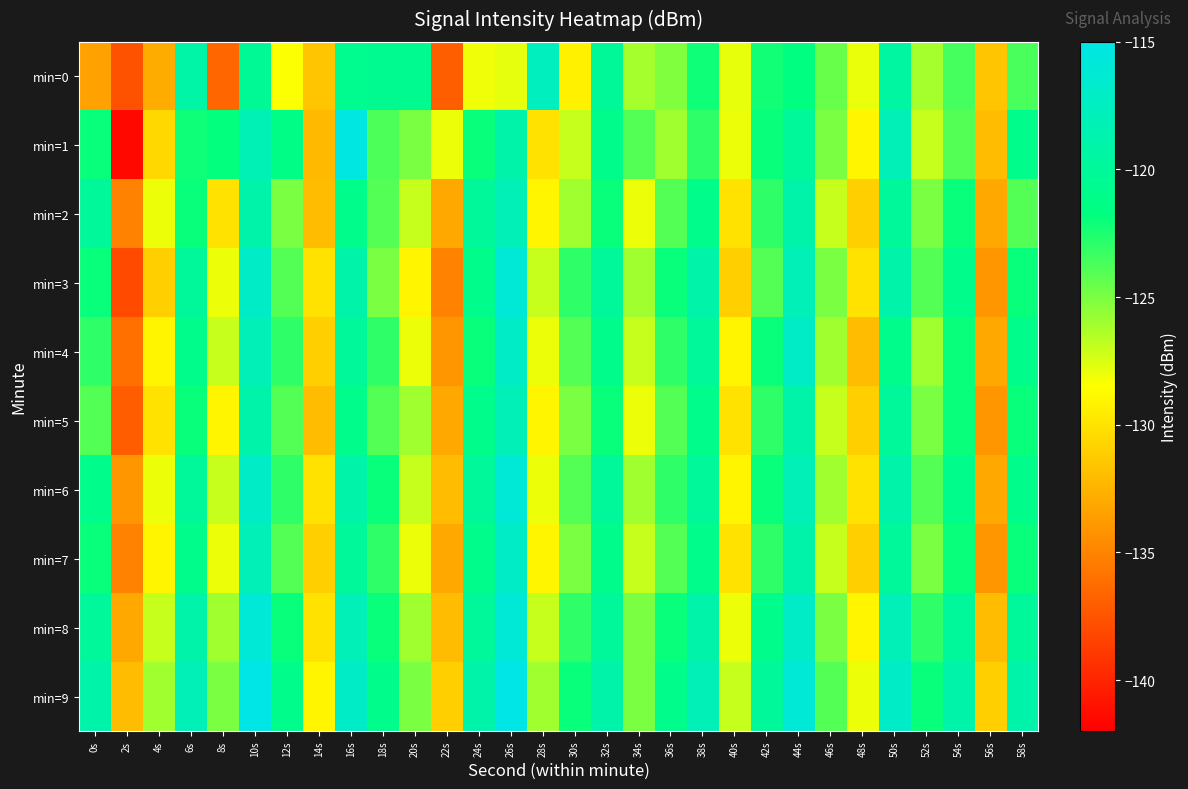

Which series has the largest total across all categories?

min=9